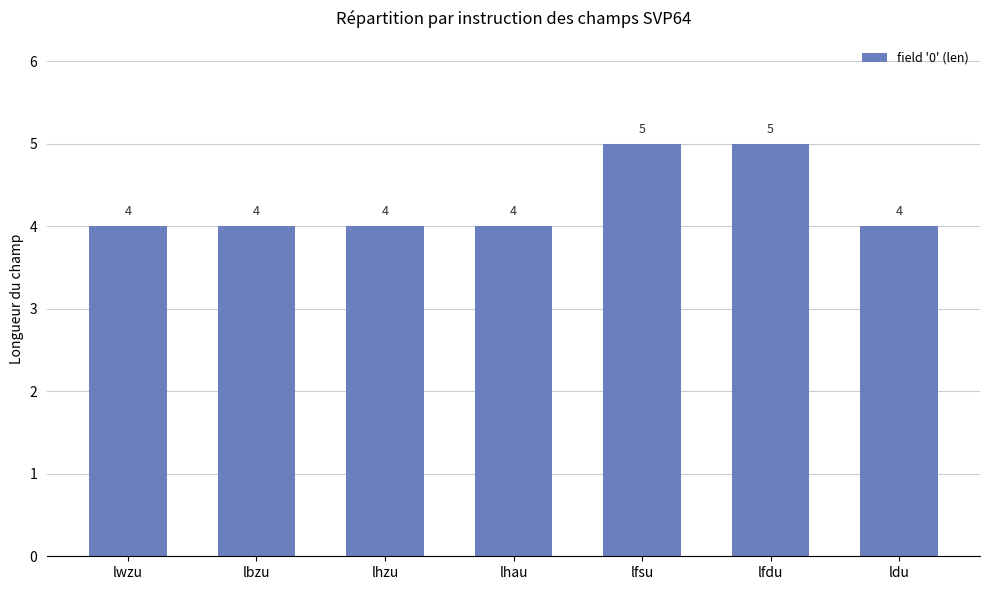

Between lfsu and lhau, which is larger?

lfsu